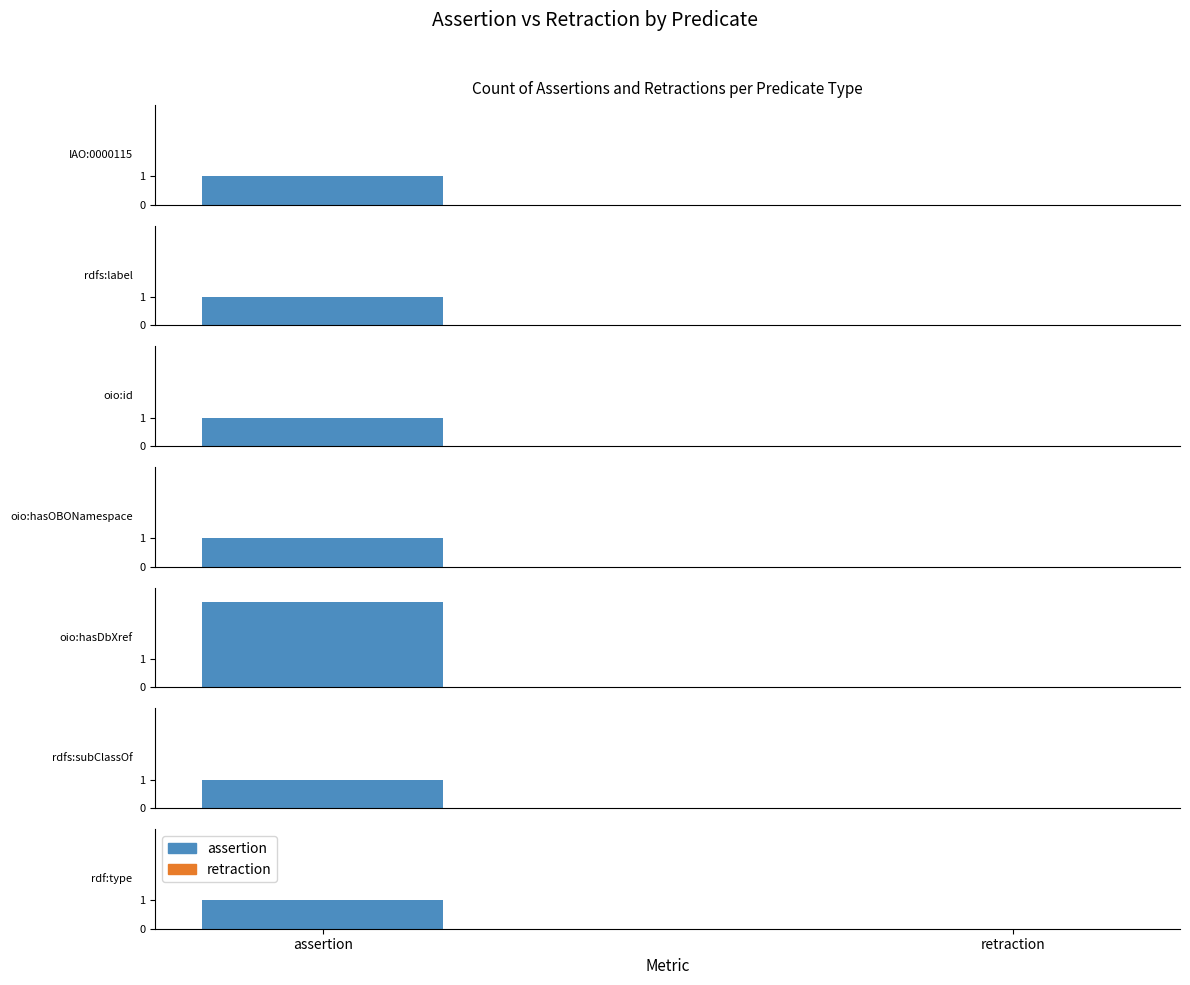

What is the difference between the maximum and second lowest values in the assertion series?

2